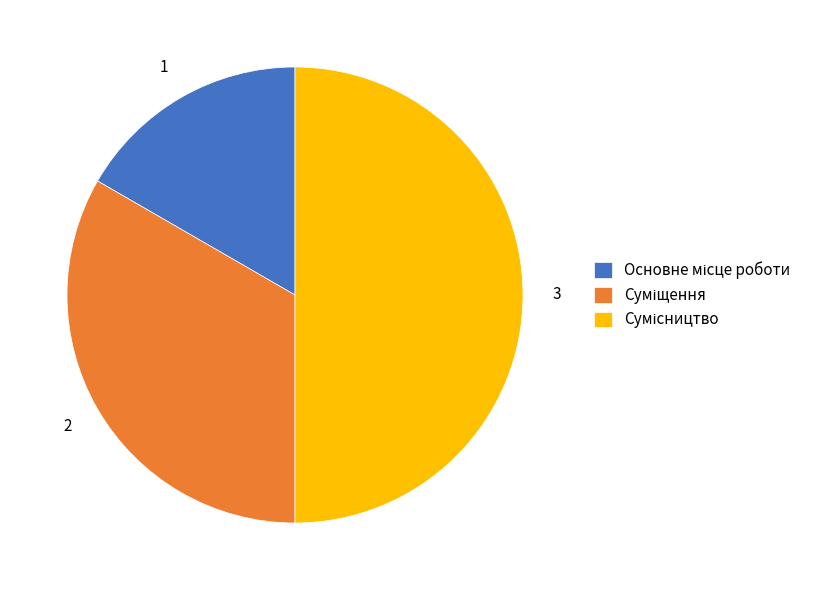

To the nearest percent, what percentage of the pie is Сумісництво?

50%